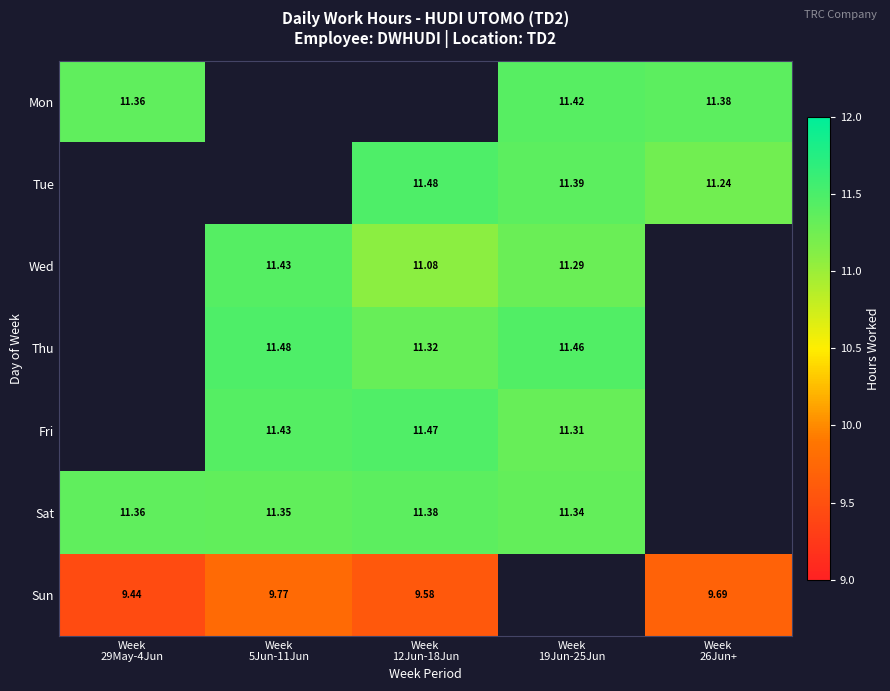

At how many categories does at least one series exceed 9?

5